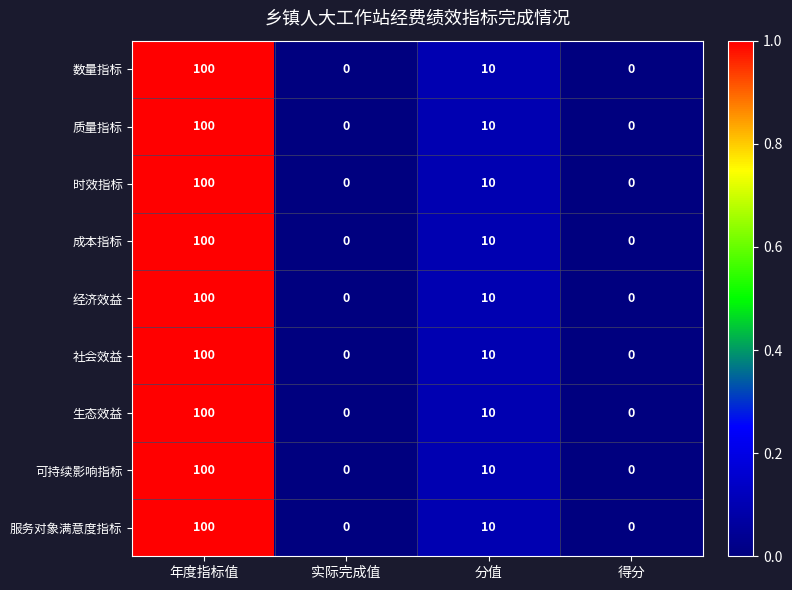

The value of 可持续影响指标 at 分值 is 4. True or false?

False